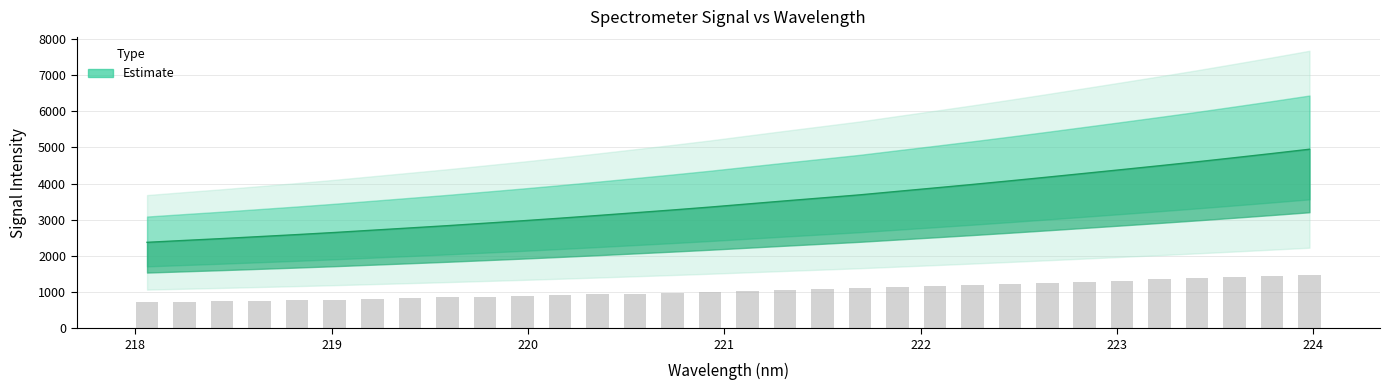

What is the label of the 17th bar from the right?

220.9264